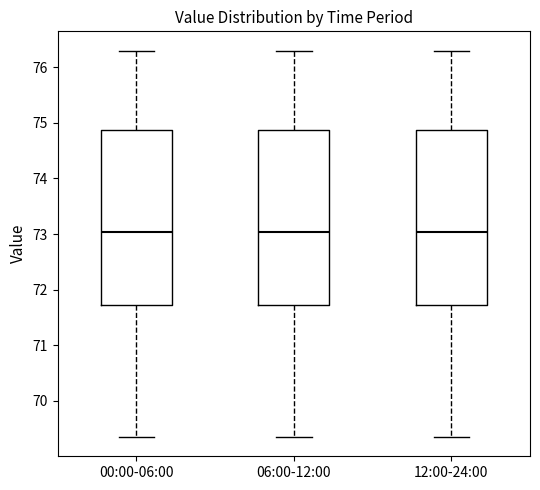

Reading left to right, transcribe this box plot: for each box, give where its median line is, the range the box spans, and where its two whiskers end, as read against the y-axis. The values are not printed on the chart, so give them approximately, as read against the axis.

00:00-06:00: median 73.0, box 71.7 to 74.9, whiskers 69.4 to 76.3
06:00-12:00: median 73.0, box 71.7 to 74.9, whiskers 69.4 to 76.3
12:00-24:00: median 73.0, box 71.7 to 74.9, whiskers 69.4 to 76.3